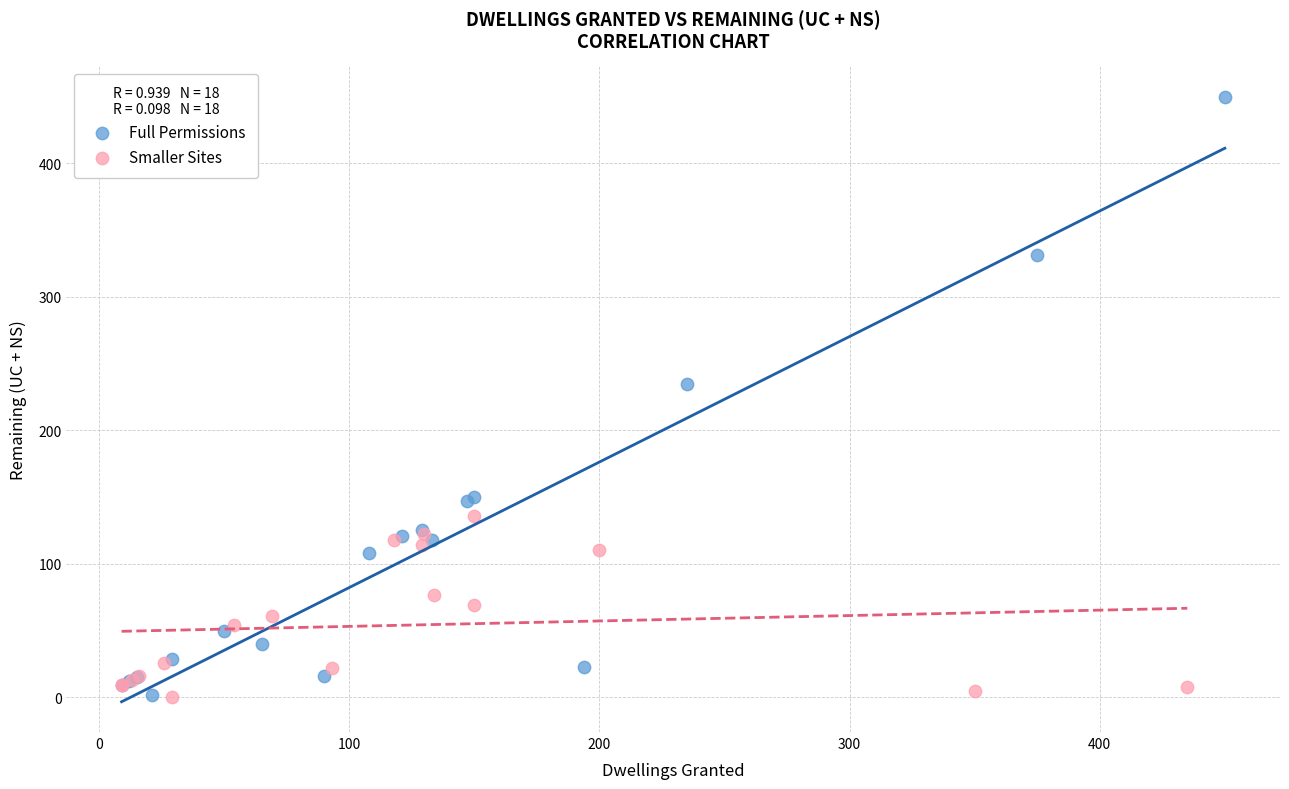

Which series has the widest spread of Y values?

Full Permissions